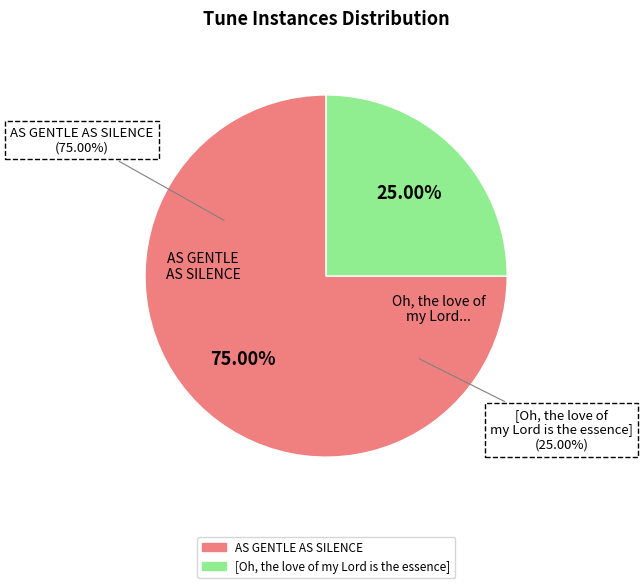

Between AS GENTLE AS SILENCE and [Oh, the love of my Lord is the essence], which is larger?

AS GENTLE AS SILENCE